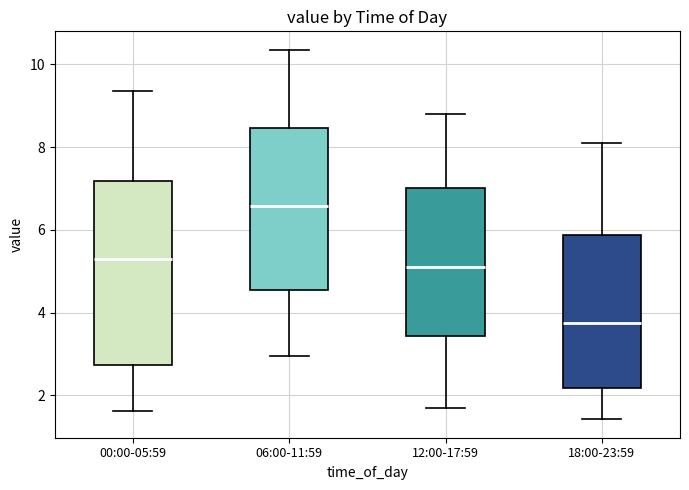

Reading left to right, transcribe this box plot: for each box, give where its median line is, the range the box spans, and where its two whiskers end, as read against the y-axis. The values are not printed on the chart, so give them approximately, as read against the axis.

00:00-05:59: median 5.4, box 2.8 to 7.2, whiskers 1.6 to 9.4
06:00-11:59: median 6.6, box 4.6 to 8.4, whiskers 3.0 to 10.4
12:00-17:59: median 5.2, box 3.4 to 7.0, whiskers 1.8 to 8.8
18:00-23:59: median 3.8, box 2.2 to 5.8, whiskers 1.4 to 8.2